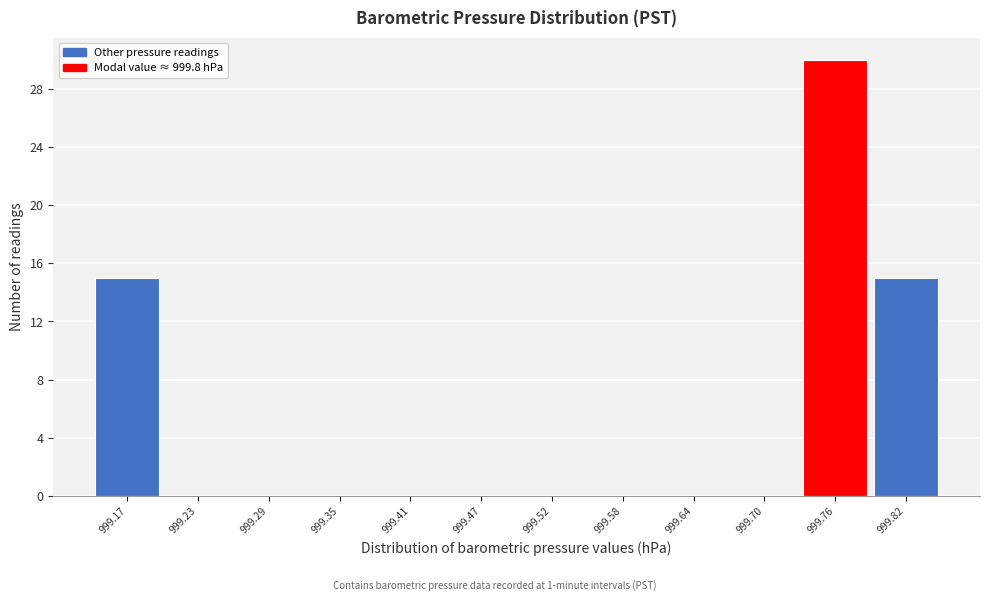

What is the sum of the values at 999.70 and 999.76?

30